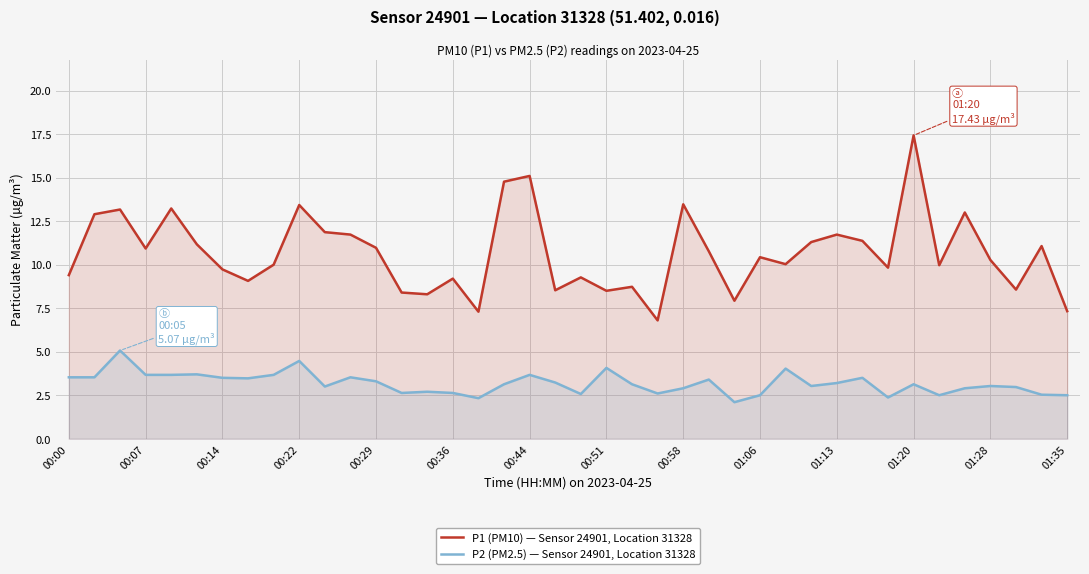

Which series has the largest total across all categories?

P1 (PM10) — Sensor 24901, Location 31328